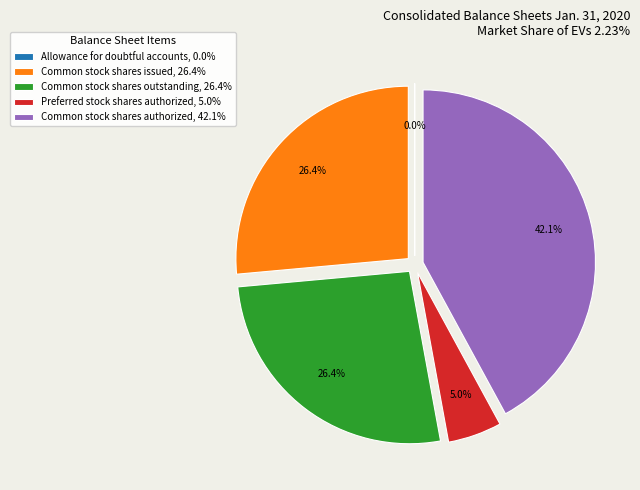

To the nearest percent, what is the difference between the Preferred stock shares authorized and Common stock shares authorized slice percentages?

37%